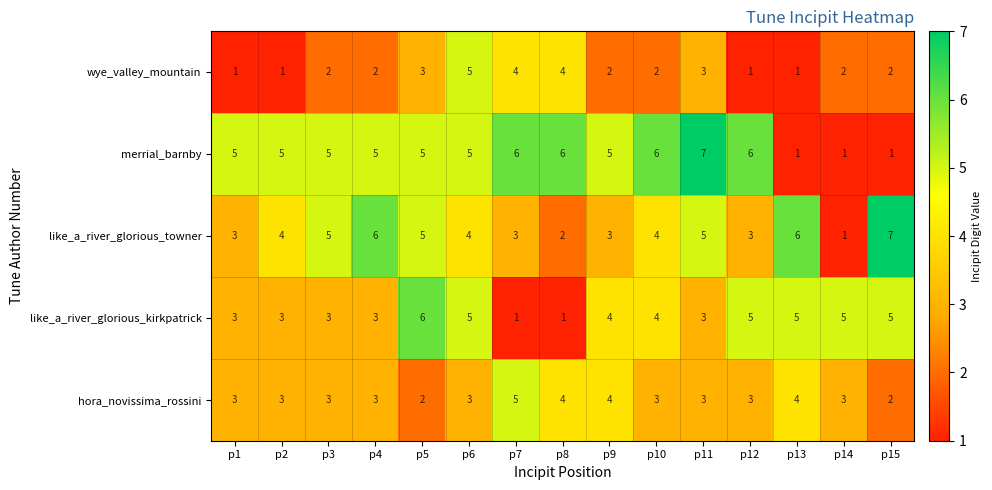

At which category is the sum across all series the highest?

p6